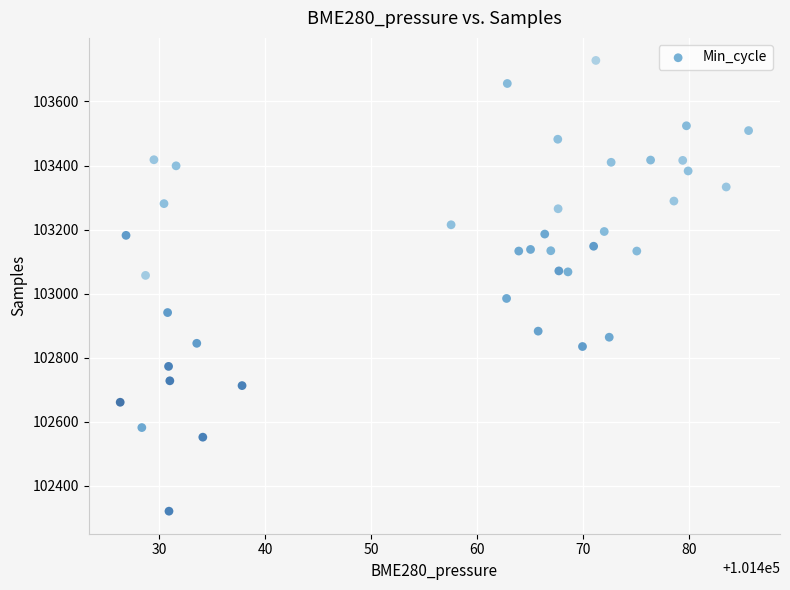

What is the range of Y values (max minus min)?

1407